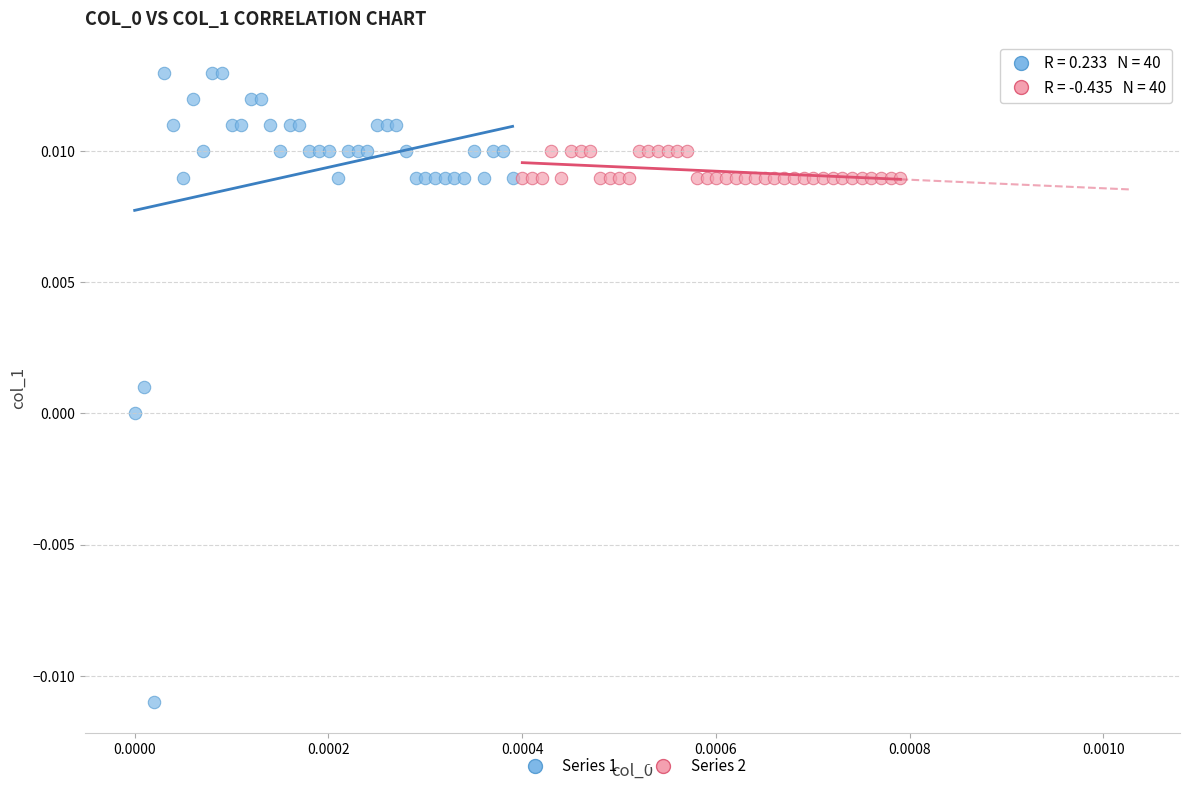

Which series contains the highest Y value?

Series 1